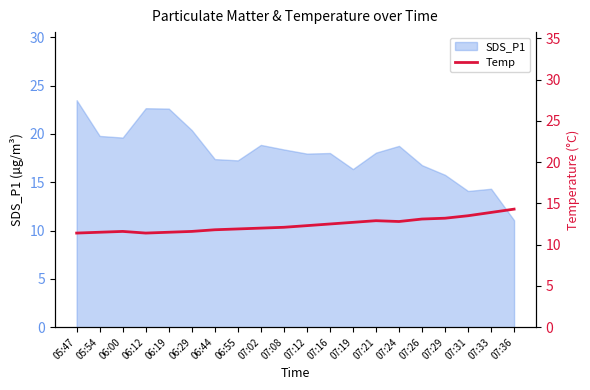

The value at 06:12 is 11.4. True or false?

True